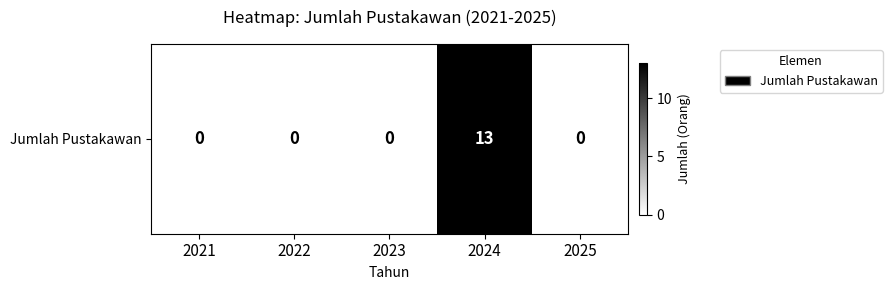

Where is the data nearest to the value 6?

2021